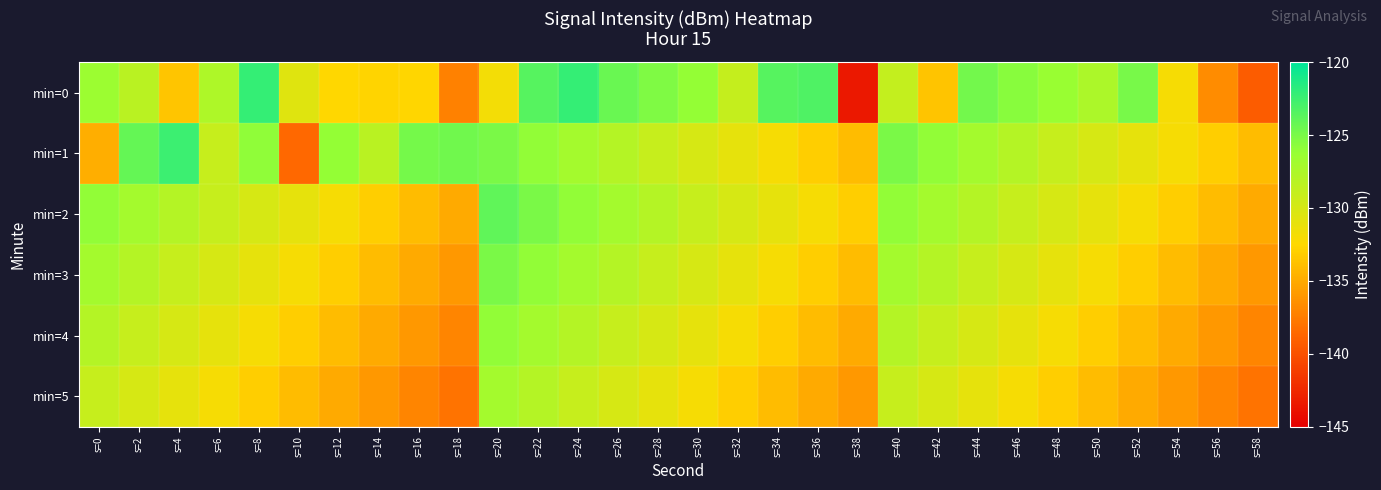

Reading right to left, what are all the values shown in this chart?

min=0: s=58=-139.3	s=56=-136.7	s=54=-132.0	s=52=-125.0	s=50=-127.5	s=48=-126.3	s=46=-125.6	s=44=-124.7	s=42=-133.6	s=40=-128.9	s=38=-143.5	s=36=-123.3	s=34=-123.6	s=32=-128.9	s=30=-126.1	s=28=-125.2	s=26=-124.4	s=24=-122.2	s=22=-123.5	s=20=-131.8	s=18=-137.2	s=16=-132.6	s=14=-132.7	s=12=-132.5	s=10=-130.6	s=8=-122.2	s=6=-127.6	s=4=-133.6	s=2=-128.2	s=0=-126.5
min=1: s=58=-134.0	s=56=-133.0	s=54=-132.0	s=52=-131.0	s=50=-130.0	s=48=-129.0	s=46=-128.0	s=44=-127.0	s=42=-126.0	s=40=-125.0	s=38=-134.0	s=36=-133.0	s=34=-132.0	s=32=-131.0	s=30=-130.0	s=28=-129.0	s=26=-128.0	s=24=-127.0	s=22=-126.0	s=20=-125.0	s=18=-124.7	s=16=-124.9	s=14=-128.3	s=12=-126.1	s=10=-138.6	s=8=-125.9	s=6=-129.0	s=4=-122.5	s=2=-124.2	s=0=-134.8
min=2: s=58=-135.0	s=56=-134.0	s=54=-133.0	s=52=-132.0	s=50=-131.0	s=48=-130.0	s=46=-129.0	s=44=-128.0	s=42=-127.0	s=40=-126.0	s=38=-133.0	s=36=-132.0	s=34=-131.0	s=32=-130.0	s=30=-129.0	s=28=-128.0	s=26=-127.0	s=24=-126.0	s=22=-125.0	s=20=-124.0	s=18=-135.0	s=16=-134.0	s=14=-133.0	s=12=-132.0	s=10=-131.0	s=8=-130.0	s=6=-129.0	s=4=-128.0	s=2=-127.0	s=0=-126.0
min=3: s=58=-136.0	s=56=-135.0	s=54=-134.0	s=52=-133.0	s=50=-132.0	s=48=-131.0	s=46=-130.0	s=44=-129.0	s=42=-128.0	s=40=-127.0	s=38=-134.0	s=36=-133.0	s=34=-132.0	s=32=-131.0	s=30=-130.0	s=28=-129.0	s=26=-128.0	s=24=-127.0	s=22=-126.0	s=20=-125.0	s=18=-136.0	s=16=-135.0	s=14=-134.0	s=12=-133.0	s=10=-132.0	s=8=-131.0	s=6=-130.0	s=4=-129.0	s=2=-128.0	s=0=-127.0
min=4: s=58=-137.0	s=56=-136.0	s=54=-135.0	s=52=-134.0	s=50=-133.0	s=48=-132.0	s=46=-131.0	s=44=-130.0	s=42=-129.0	s=40=-128.0	s=38=-135.0	s=36=-134.0	s=34=-133.0	s=32=-132.0	s=30=-131.0	s=28=-130.0	s=26=-129.0	s=24=-128.0	s=22=-127.0	s=20=-126.0	s=18=-137.0	s=16=-136.0	s=14=-135.0	s=12=-134.0	s=10=-133.0	s=8=-132.0	s=6=-131.0	s=4=-130.0	s=2=-129.0	s=0=-128.0
min=5: s=58=-138.0	s=56=-137.0	s=54=-136.0	s=52=-135.0	s=50=-134.0	s=48=-133.0	s=46=-132.0	s=44=-131.0	s=42=-130.0	s=40=-129.0	s=38=-136.0	s=36=-135.0	s=34=-134.0	s=32=-133.0	s=30=-132.0	s=28=-131.0	s=26=-130.0	s=24=-129.0	s=22=-128.0	s=20=-127.0	s=18=-138.0	s=16=-137.0	s=14=-136.0	s=12=-135.0	s=10=-134.0	s=8=-133.0	s=6=-132.0	s=4=-131.0	s=2=-130.0	s=0=-129.0